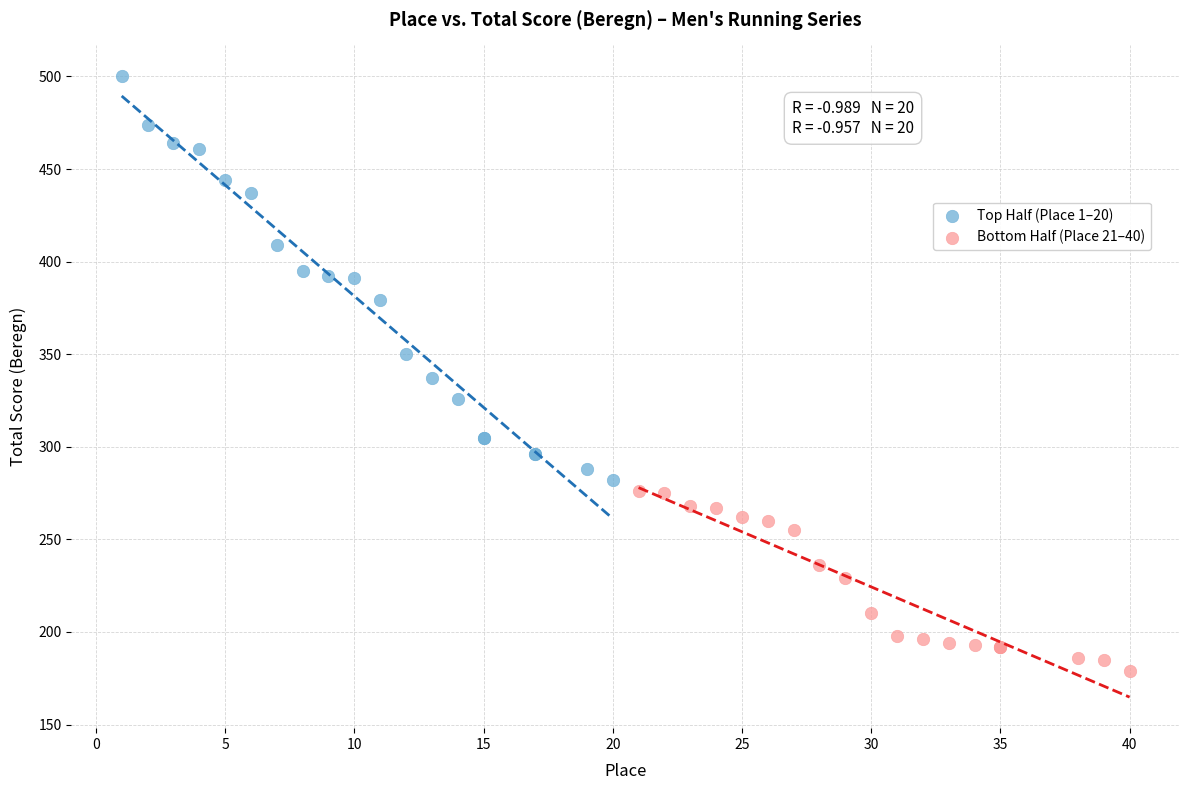

Which series has the widest spread of Y values?

Top Half (Place 1–20)